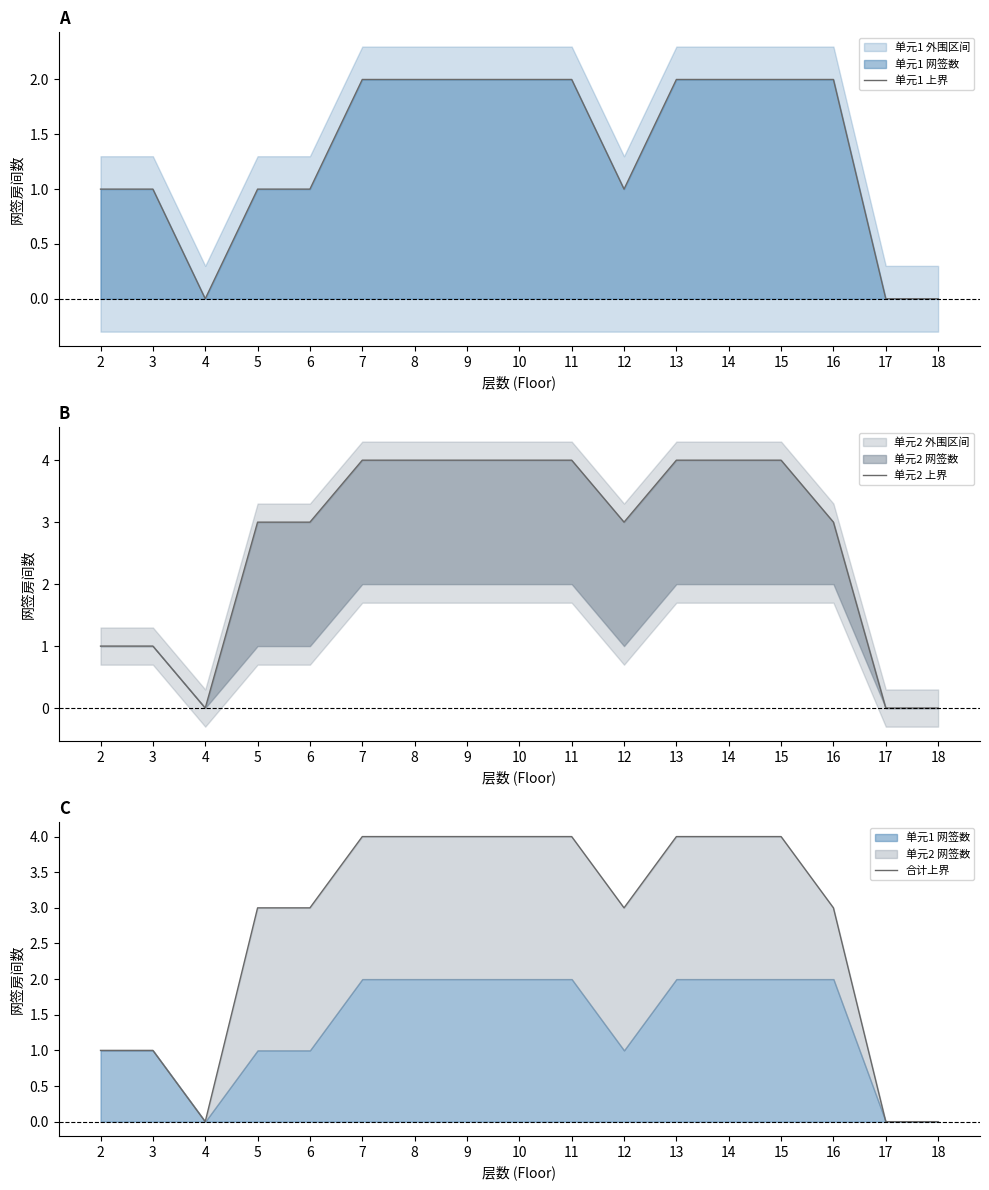

What is the sum of the 合计上界 values at 3 and 8?

5